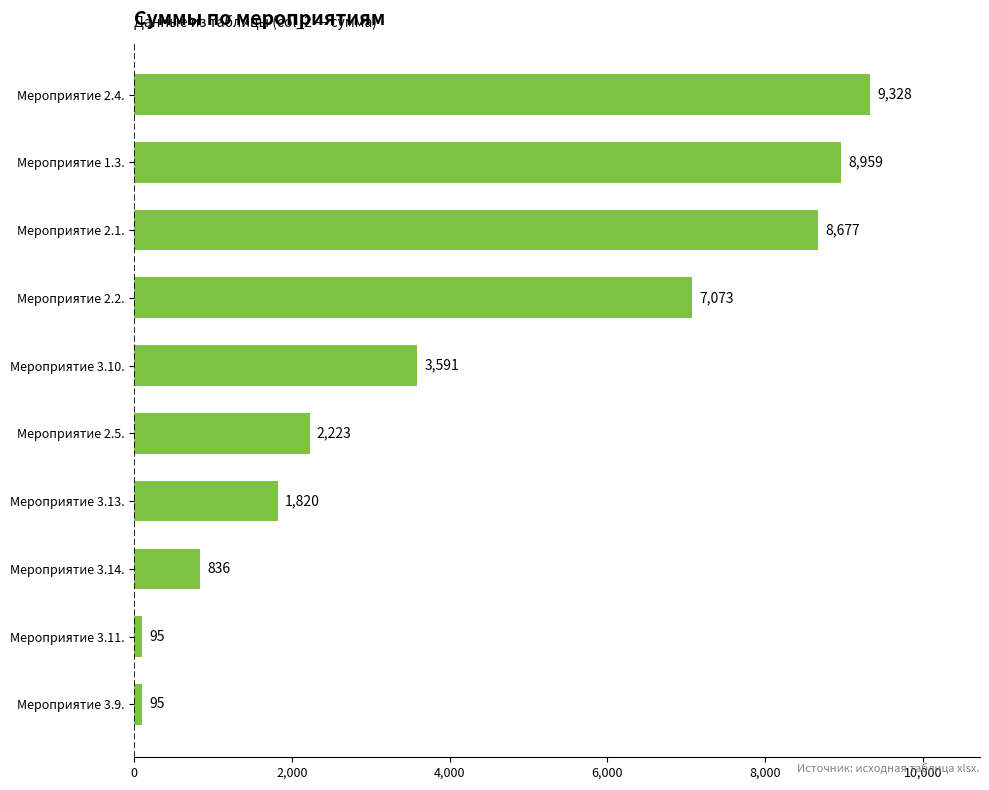

How many values are below 3591?

5